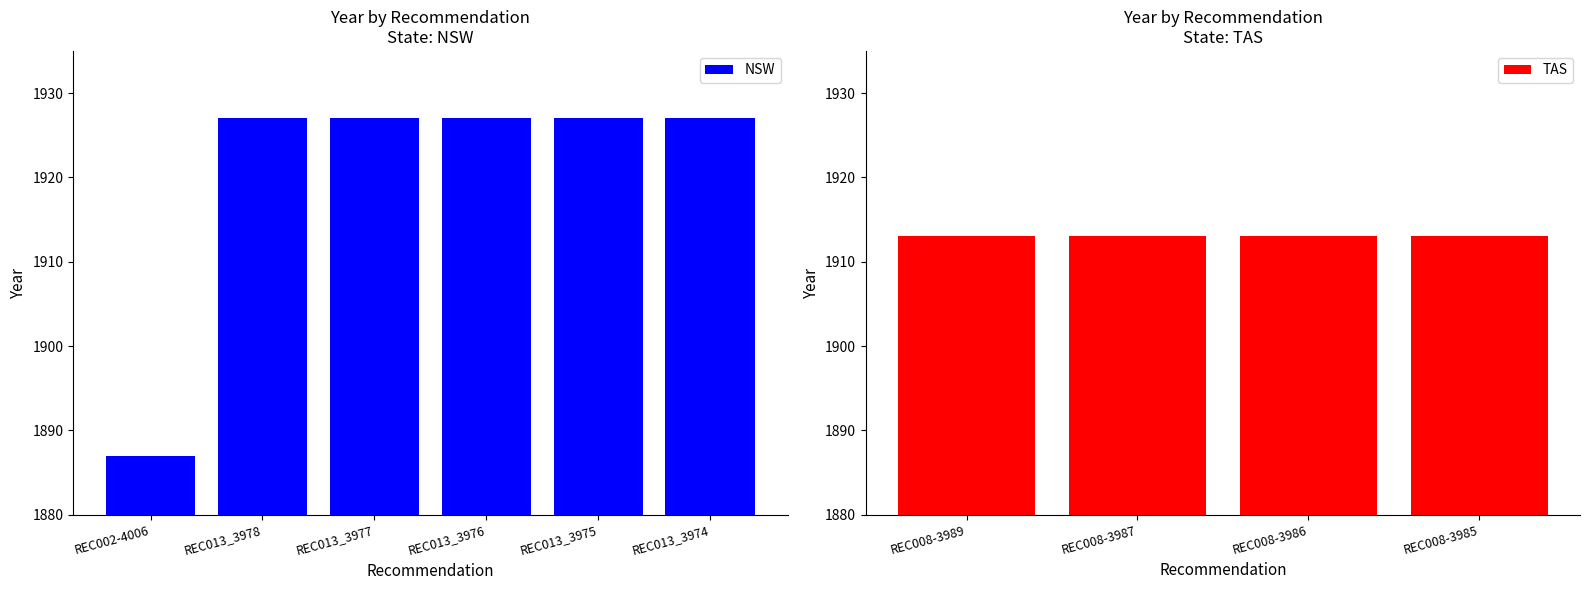

Does the chart contain stacked bars?

No